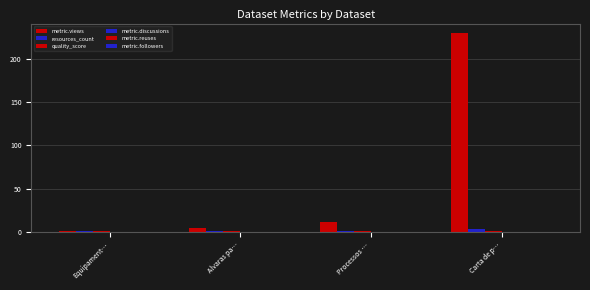

Count the number of categories in the chart.

4